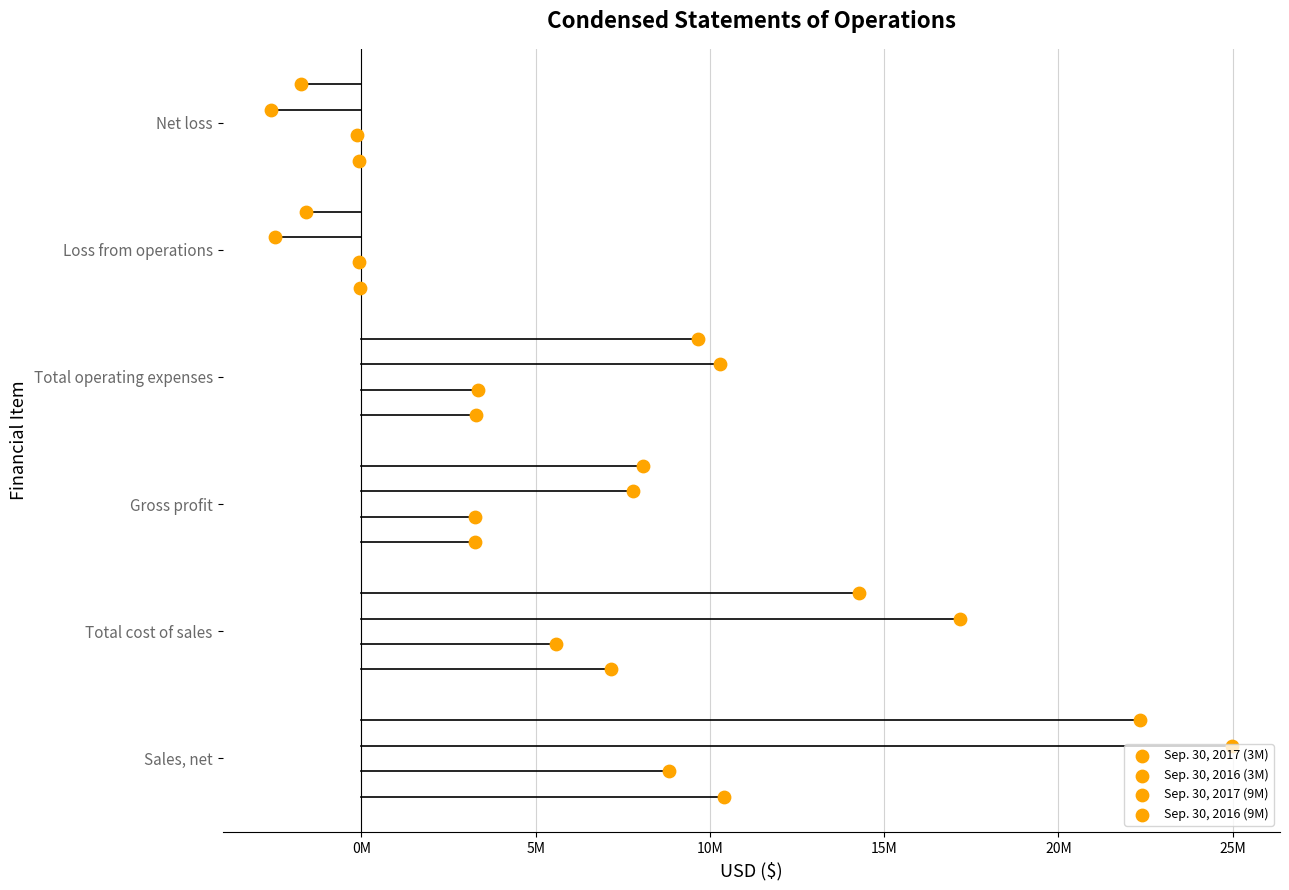

Is the value of Sep. 30, 2017 (3M) at -5M greater than the value of Sep. 30, 2017 (9M) at 15M?

No